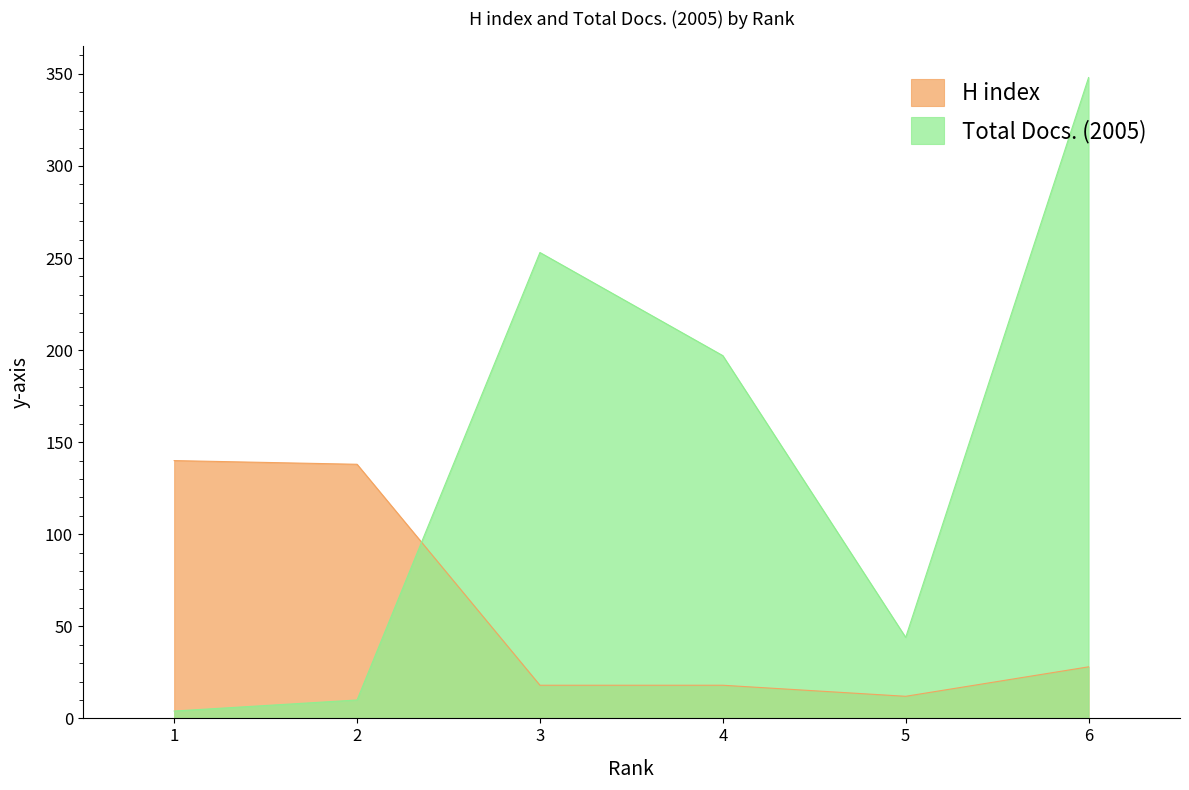

Where do H index and Total Docs. (2005) first cross each other?

2 and 3